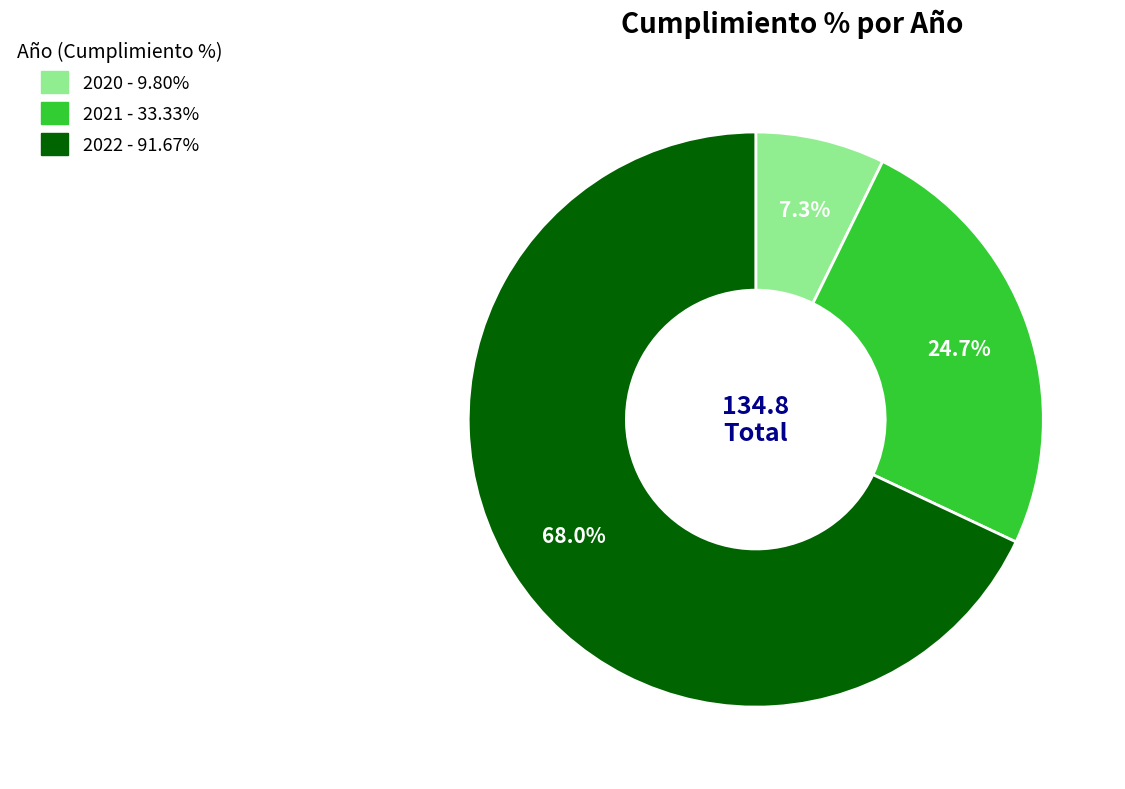

Is there any slice that represents more than half of the pie?

Yes